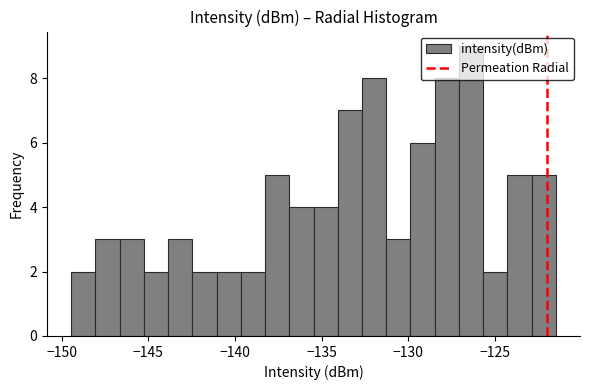

Around what value on the x-axis is the tallest bar? Give the approximate position of its centre, as read against the axis.

-126.5